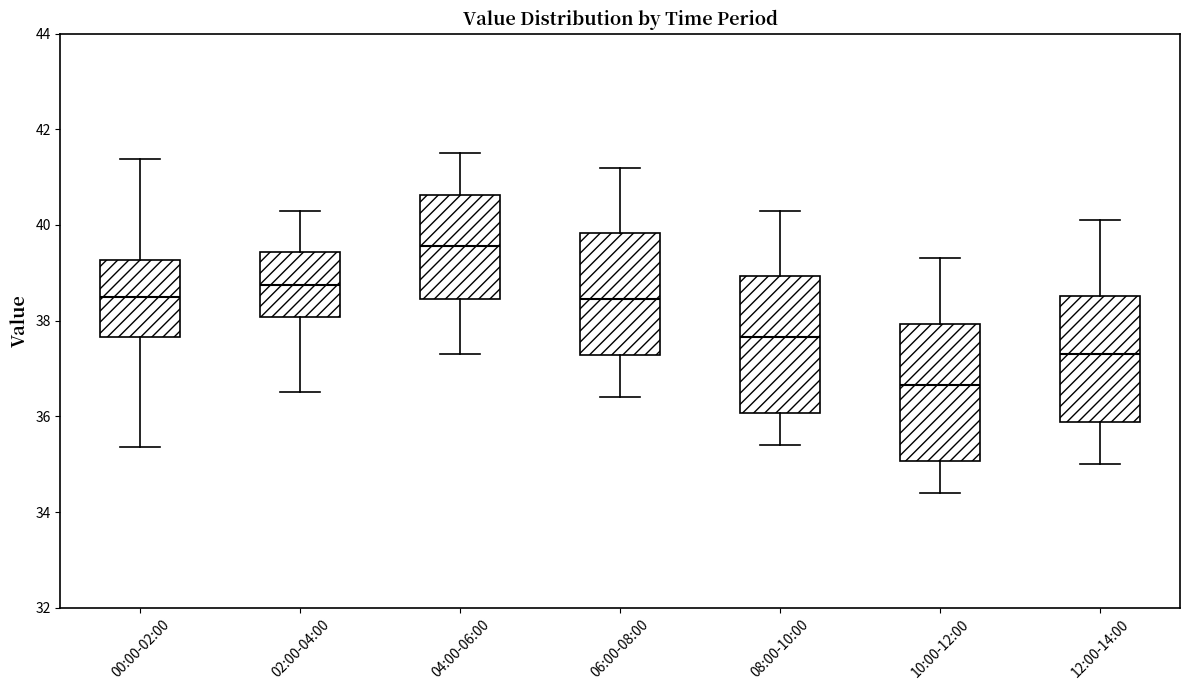

Reading left to right, transcribe this box plot: for each box, give where its median line is, the range the box spans, and where its two whiskers end, as read against the y-axis. The values are not printed on the chart, so give them approximately, as read against the axis.

00:00-02:00: median 38.4, box 37.6 to 39.2, whiskers 35.4 to 41.4
02:00-04:00: median 38.8, box 38.0 to 39.4, whiskers 36.6 to 40.4
04:00-06:00: median 39.6, box 38.4 to 40.6, whiskers 37.4 to 41.6
06:00-08:00: median 38.4, box 37.2 to 39.8, whiskers 36.4 to 41.2
08:00-10:00: median 37.6, box 36.0 to 39.0, whiskers 35.4 to 40.4
10:00-12:00: median 36.6, box 35.0 to 38.0, whiskers 34.4 to 39.4
12:00-14:00: median 37.4, box 35.8 to 38.6, whiskers 35.0 to 40.2